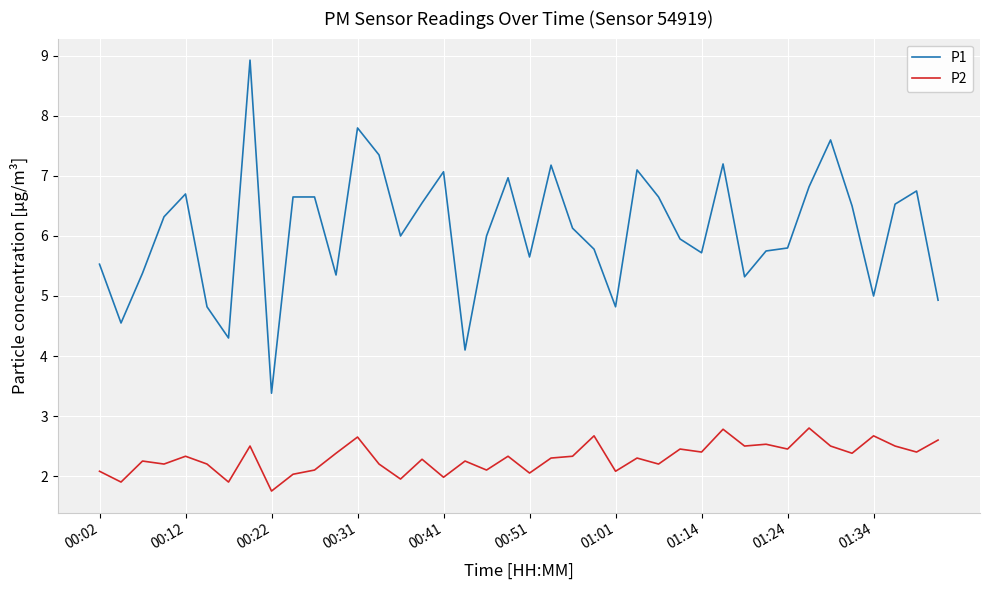

What are all the series names shown in the legend?

P1, P2